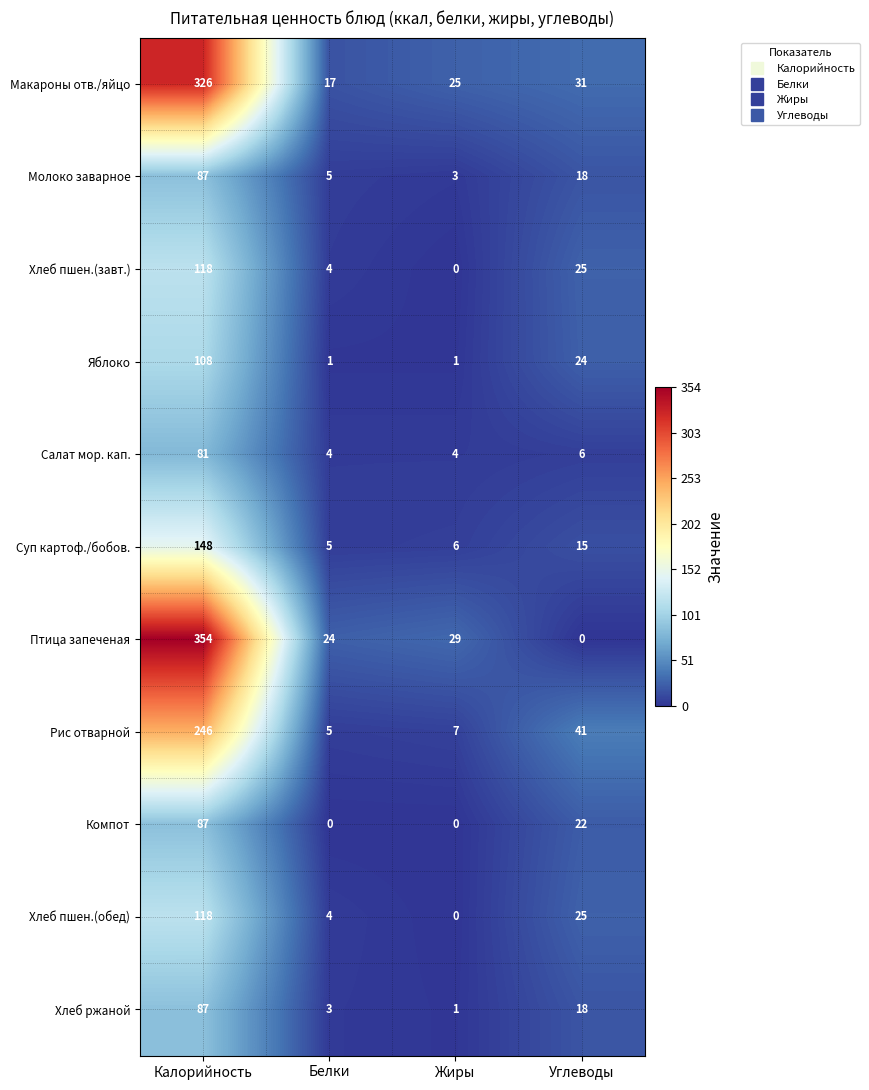

Is it true that Хлеб ржаной equals 1 at Белки?

False